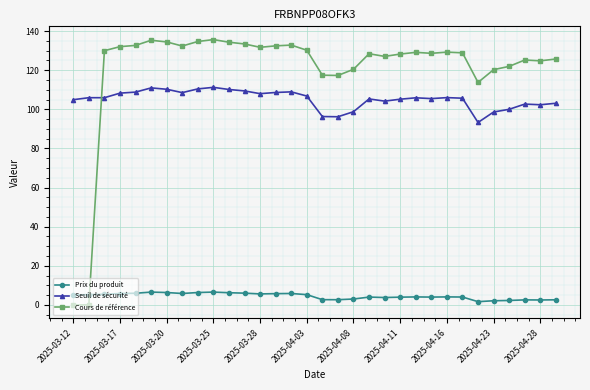

Which series has the largest total across all categories?

Cours de référence